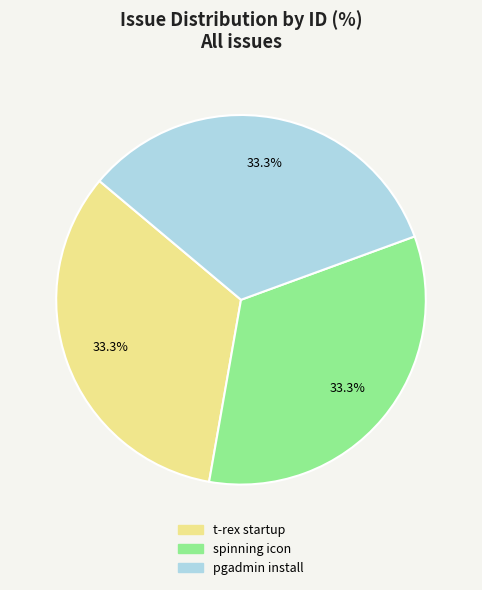

Is there any slice that represents more than half of the pie?

No